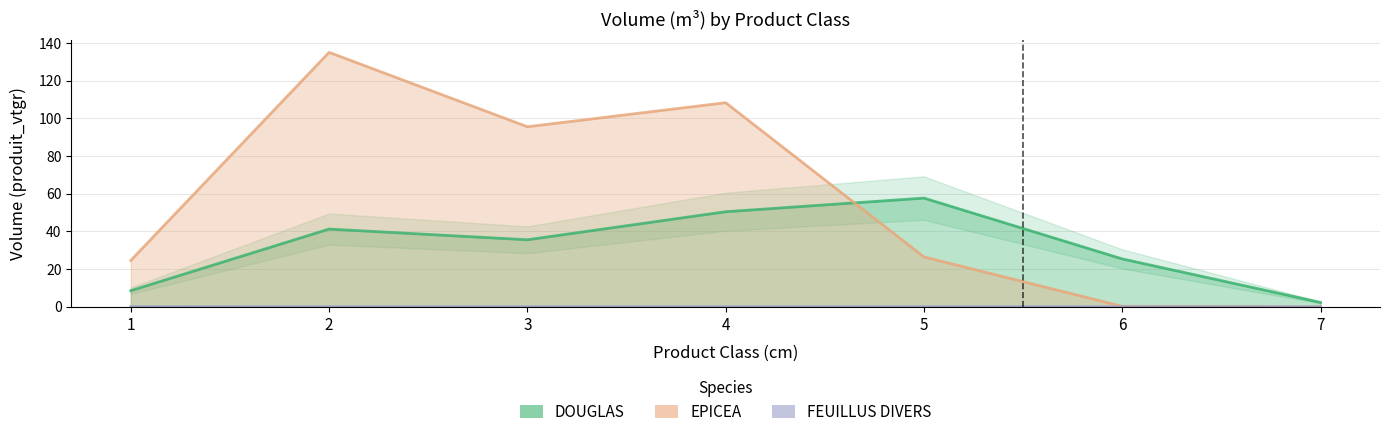

Reading left to right, transcribe all the data shown in this chart.

DOUGLAS: 1=8.5	2=41.2	3=35.5	4=50.4	5=57.7	6=25.4	7=2.3
EPICEA: 1=24.6	2=135.0	3=95.5	4=108.3	5=26.4	6=0.2	7=0.0
FEUILLUS DIVERS: 1=0.1	2=0.0	3=0.0	4=0.0	5=0.0	6=0.0	7=0.0